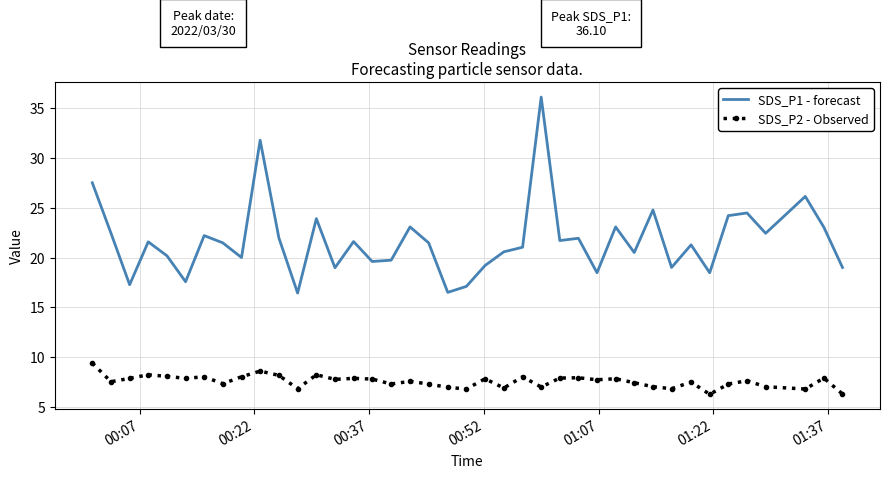

Which series has the largest total across all categories?

SDS_P1 - forecast